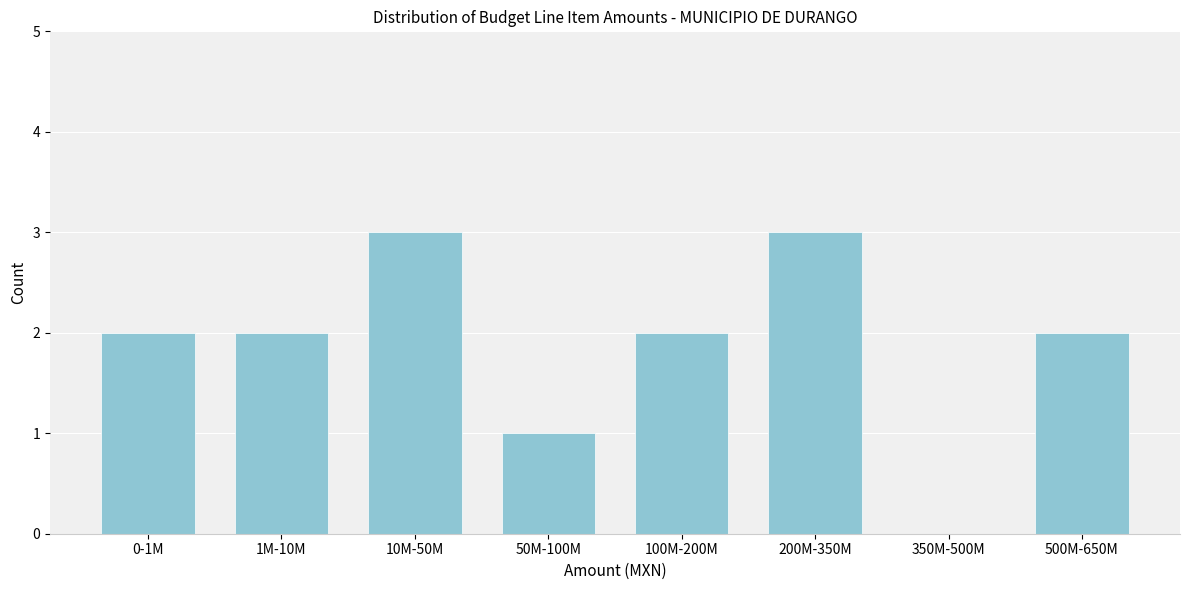

Reading left to right, what are all the values shown in this chart?

0-1M=2	1M-10M=2	10M-50M=3	50M-100M=1	100M-200M=2	200M-350M=3	350M-500M=0	500M-650M=2